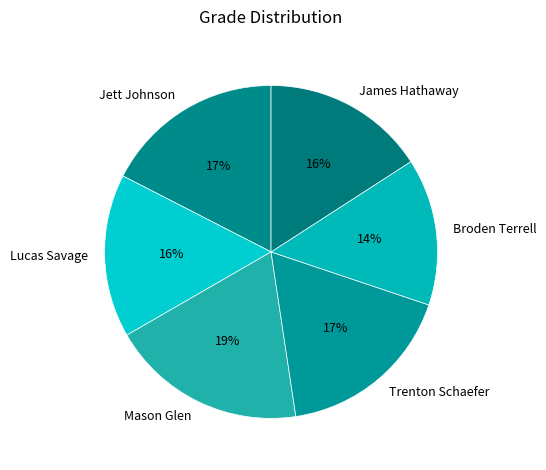

What is the largest slice in the pie chart?

Mason Glen